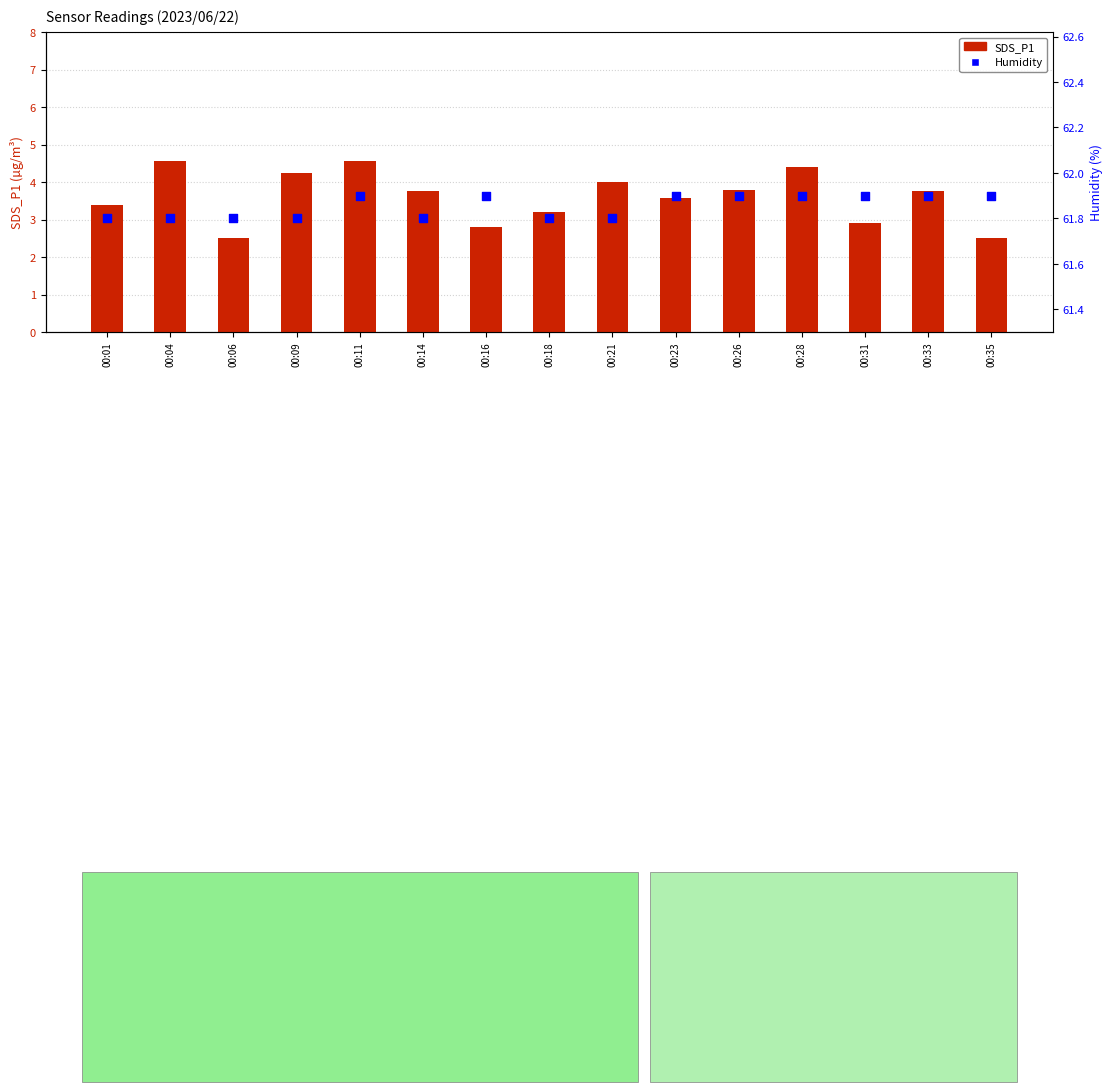

What is the total value across all series at 00:31?

64.8